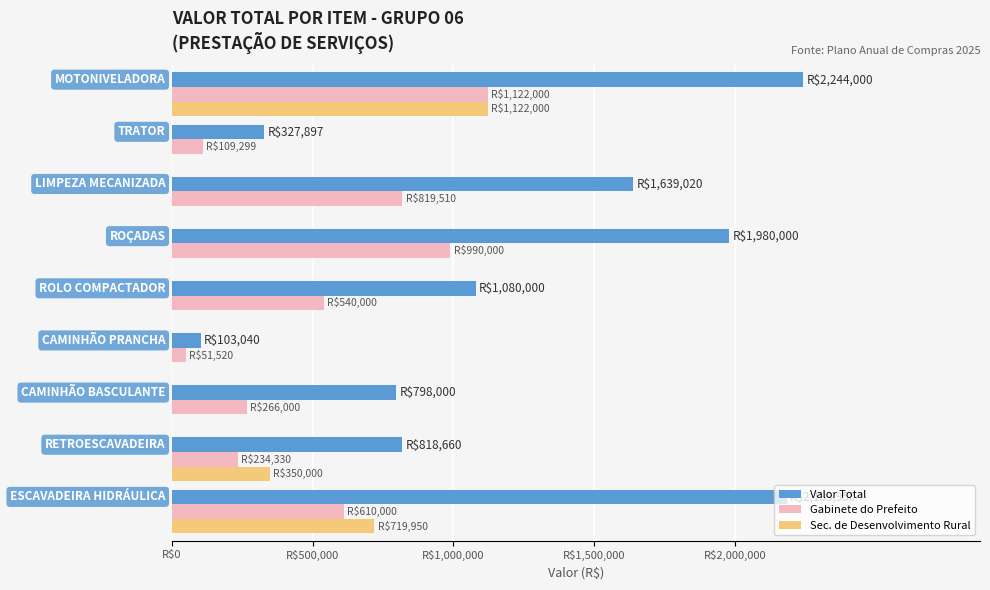

What are all the series names shown in the legend?

Valor Total, Gabinete do Prefeito, Sec. de Desenvolvimento Rural